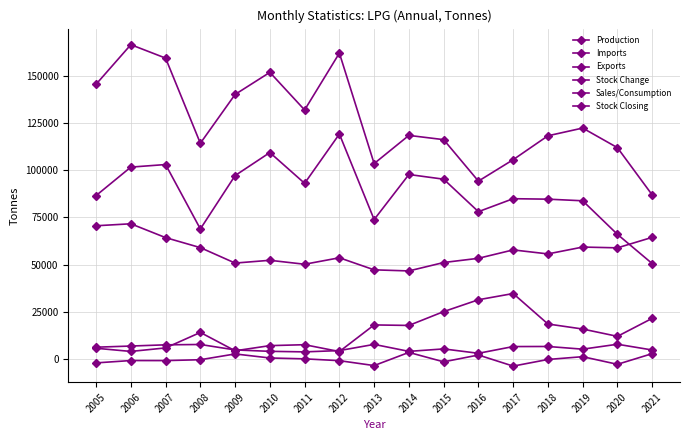

True or false: Imports has more than 1 interior local peaks.

True